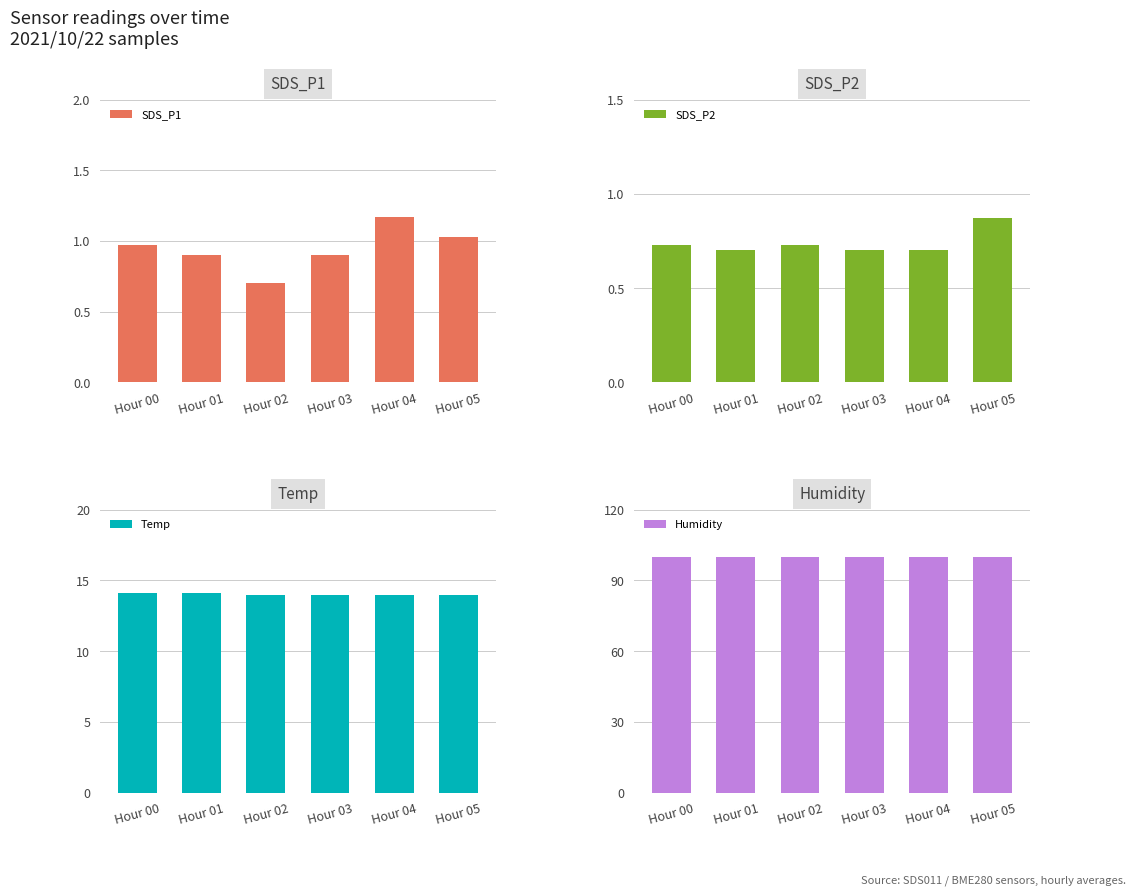

What are all the series names shown in the legend?

SDS_P1, SDS_P2, Temp, Humidity